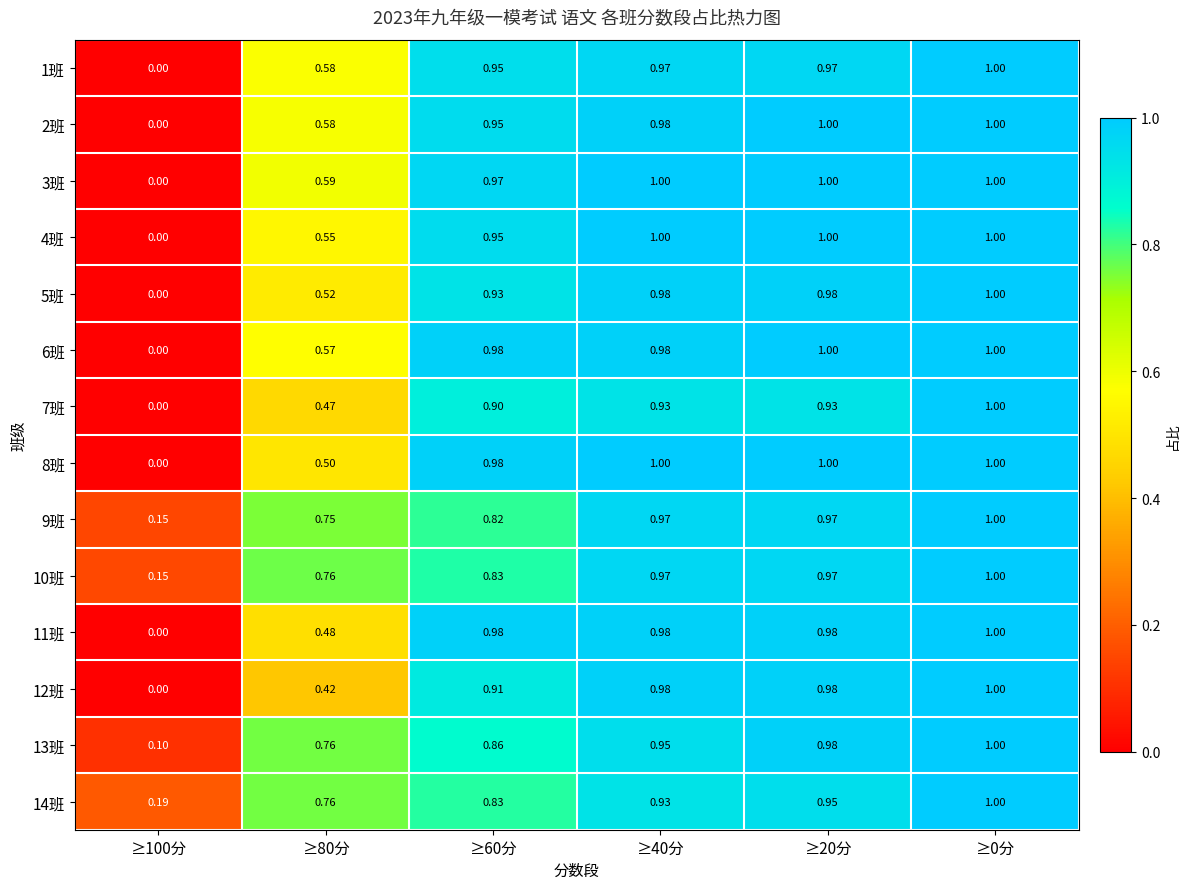

Reading left to right, extract all data points from this chart.

1班: ≥100分=0.0	≥80分=0.6	≥60分=0.9	≥40分=1.0	≥20分=1.0	≥0分=1.0
2班: ≥100分=0.0	≥80分=0.6	≥60分=0.9	≥40分=1.0	≥20分=1.0	≥0分=1.0
3班: ≥100分=0.0	≥80分=0.6	≥60分=1.0	≥40分=1.0	≥20分=1.0	≥0分=1.0
4班: ≥100分=0.0	≥80分=0.6	≥60分=0.9	≥40分=1.0	≥20分=1.0	≥0分=1.0
5班: ≥100分=0.0	≥80分=0.5	≥60分=0.9	≥40分=1.0	≥20分=1.0	≥0分=1.0
6班: ≥100分=0.0	≥80分=0.6	≥60分=1.0	≥40分=1.0	≥20分=1.0	≥0分=1.0
7班: ≥100分=0.0	≥80分=0.5	≥60分=0.9	≥40分=0.9	≥20分=0.9	≥0分=1.0
8班: ≥100分=0.0	≥80分=0.5	≥60分=1.0	≥40分=1.0	≥20分=1.0	≥0分=1.0
9班: ≥100分=0.1	≥80分=0.8	≥60分=0.8	≥40分=1.0	≥20分=1.0	≥0分=1.0
10班: ≥100分=0.1	≥80分=0.8	≥60分=0.8	≥40分=1.0	≥20分=1.0	≥0分=1.0
11班: ≥100分=0.0	≥80分=0.5	≥60分=1.0	≥40分=1.0	≥20分=1.0	≥0分=1.0
12班: ≥100分=0.0	≥80分=0.4	≥60分=0.9	≥40分=1.0	≥20分=1.0	≥0分=1.0
13班: ≥100分=0.1	≥80分=0.8	≥60分=0.9	≥40分=0.9	≥20分=1.0	≥0分=1.0
14班: ≥100分=0.2	≥80分=0.8	≥60分=0.8	≥40分=0.9	≥20分=0.9	≥0分=1.0